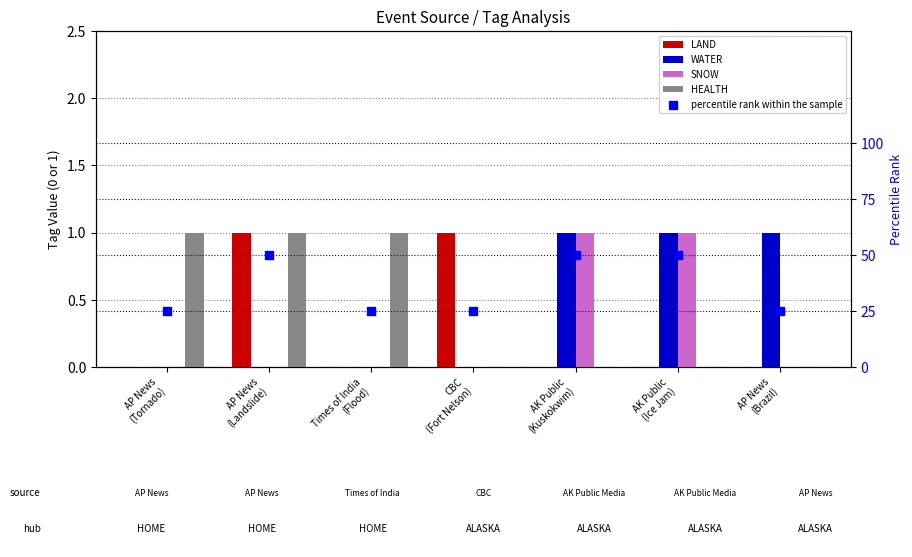

Which series contains the lowest Y value?

LAND